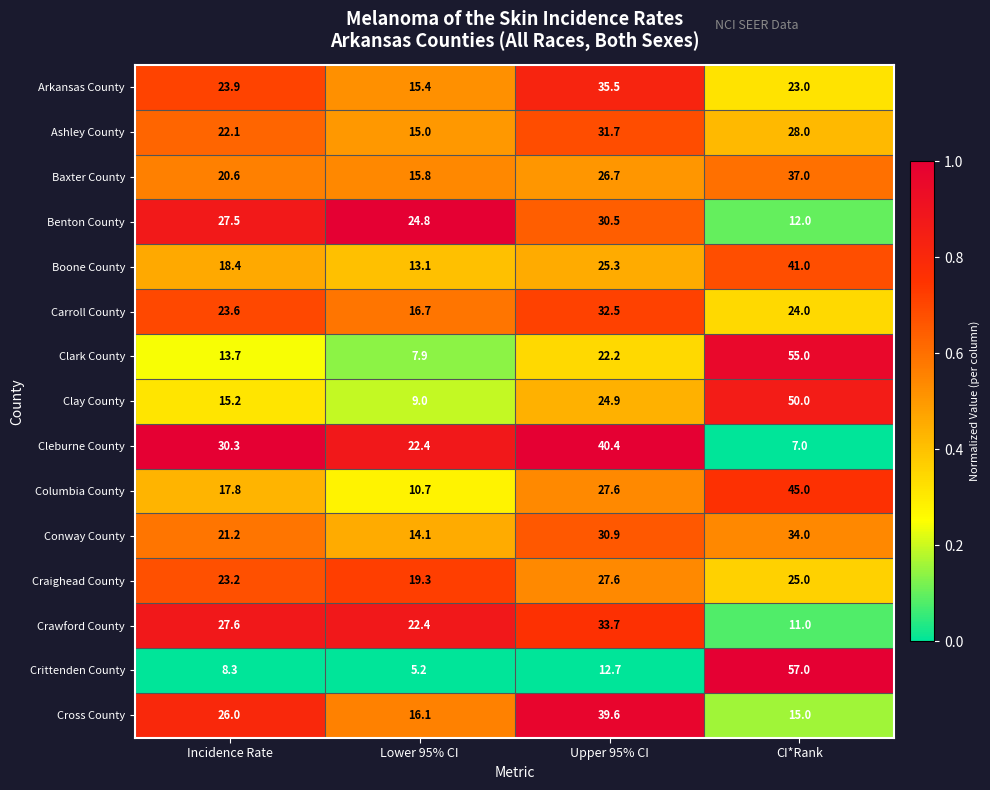

What is the difference between the Boone County values at Lower 95% CI and CI*Rank?

27.9